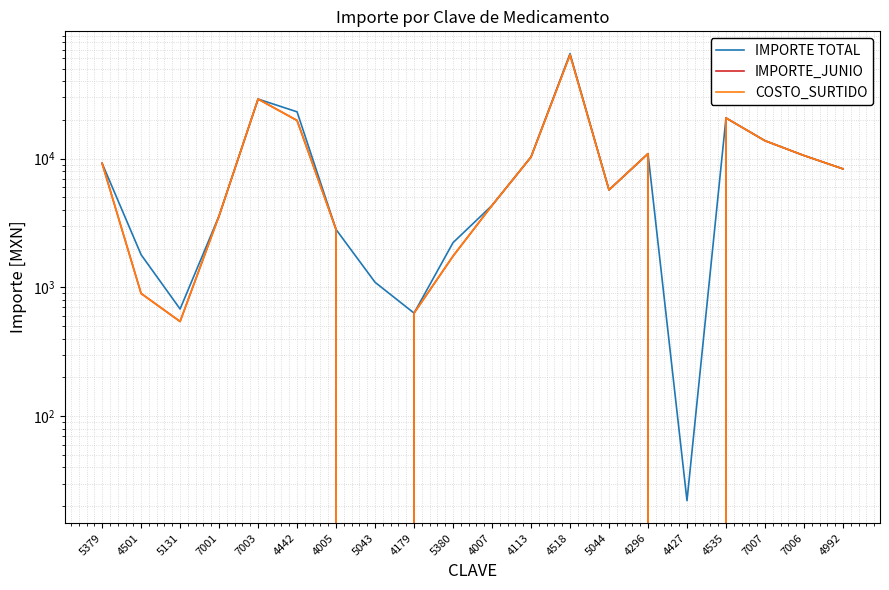

At which category is the sum across all series the highest?

4518